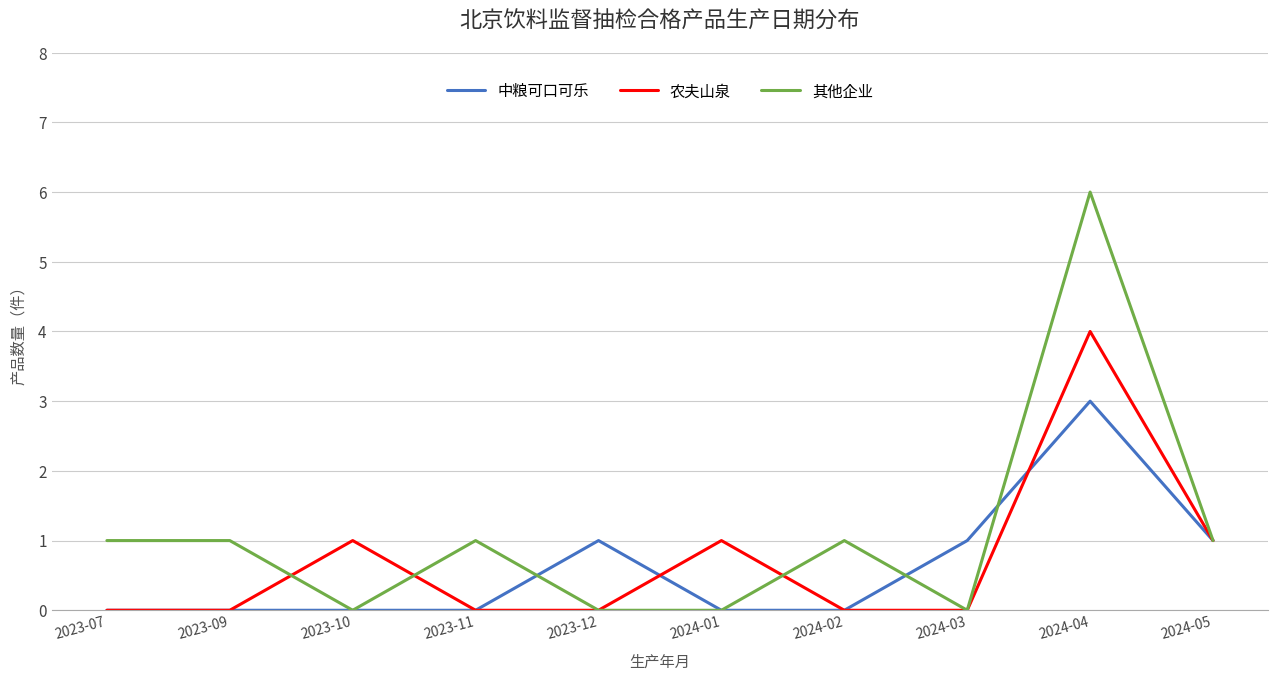

Which series has the largest range (max minus min)?

其他企业